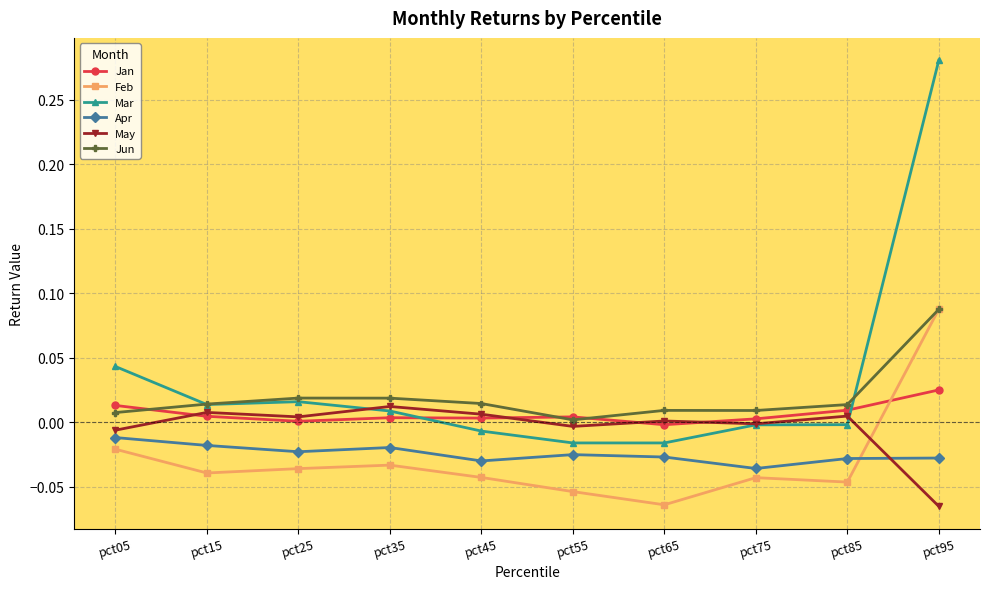

True or false: Feb has more than 1 points higher than both neighbors.

True